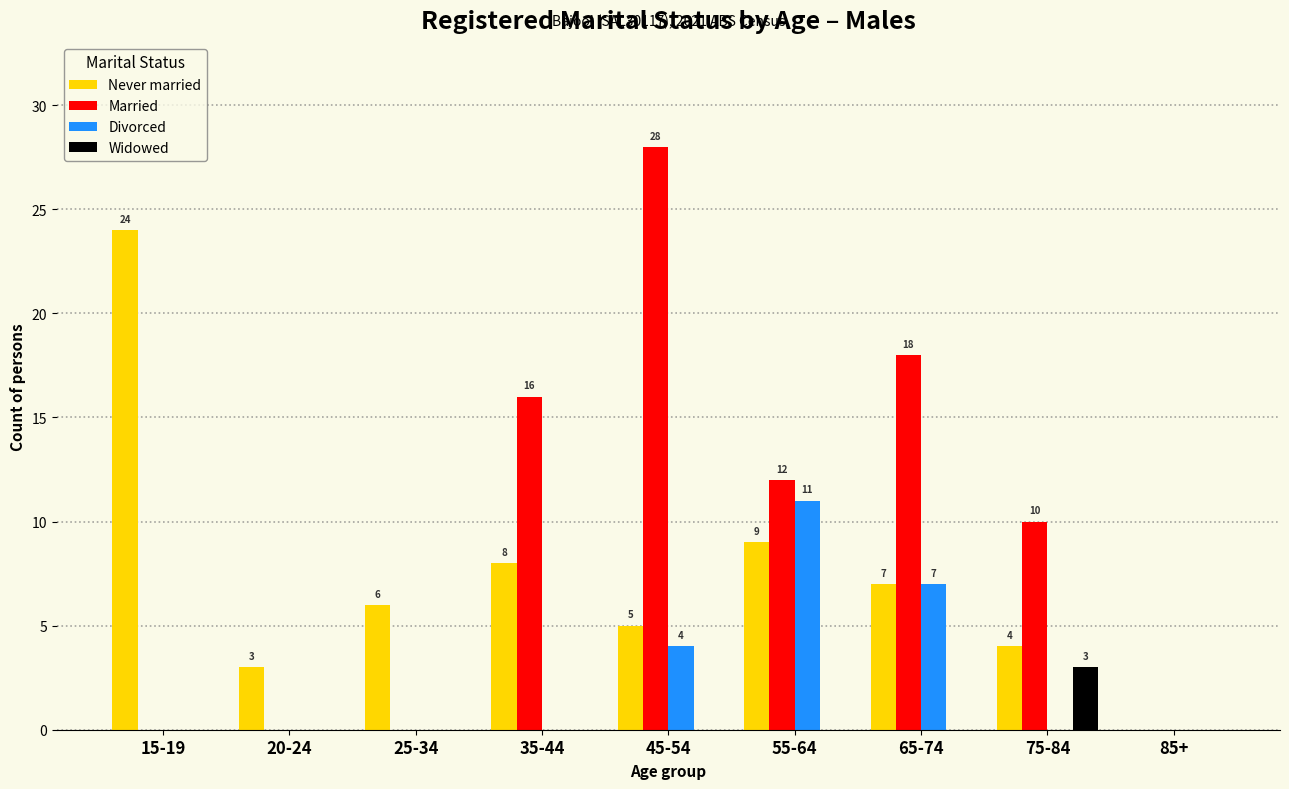

Reading left to right, extract all data points from this chart.

Never married: 24	3	6	8	5	9	7	4	0
Married: 0	0	0	16	28	12	18	10	0
Divorced: 0	0	0	0	4	11	7	0	0
Widowed: 0	0	0	0	0	0	0	3	0